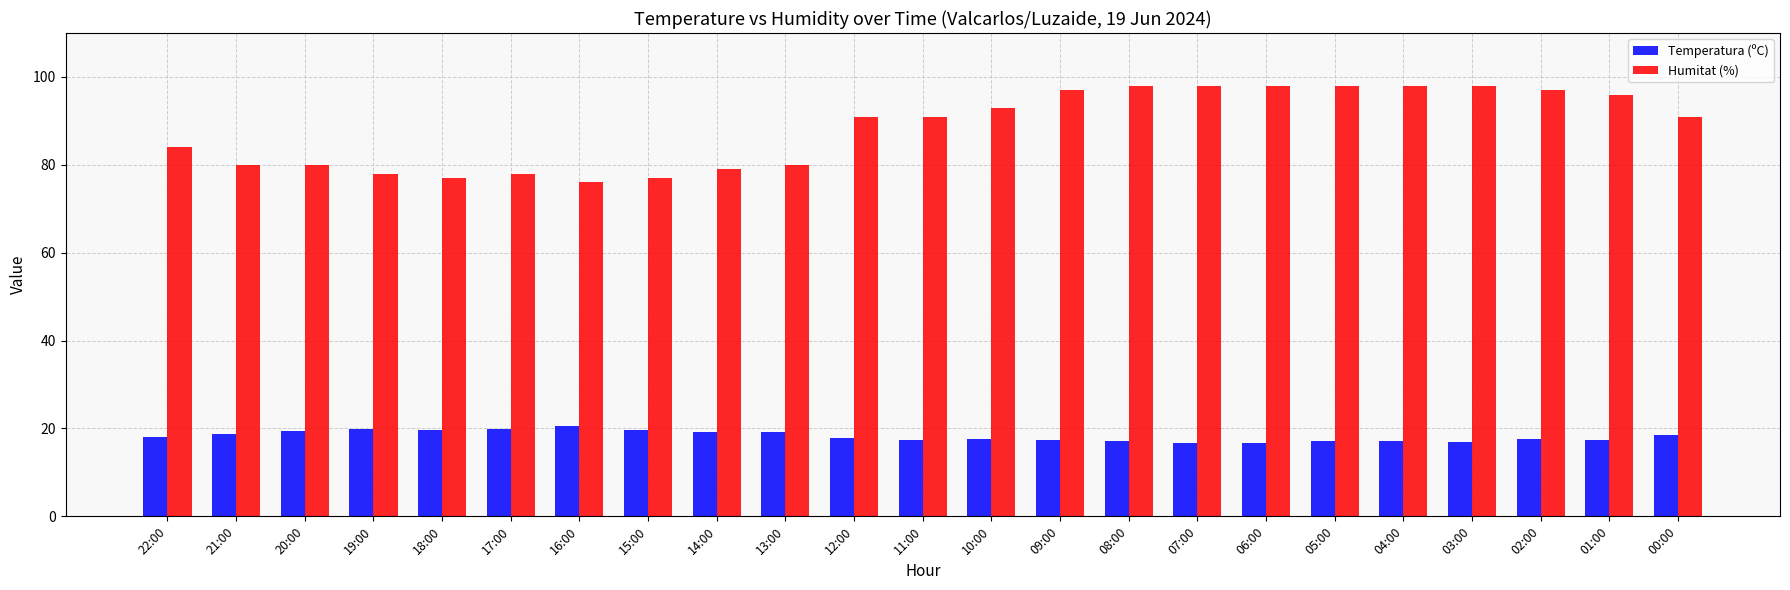

What is the sum of all Humitat (%) values?

2033.0